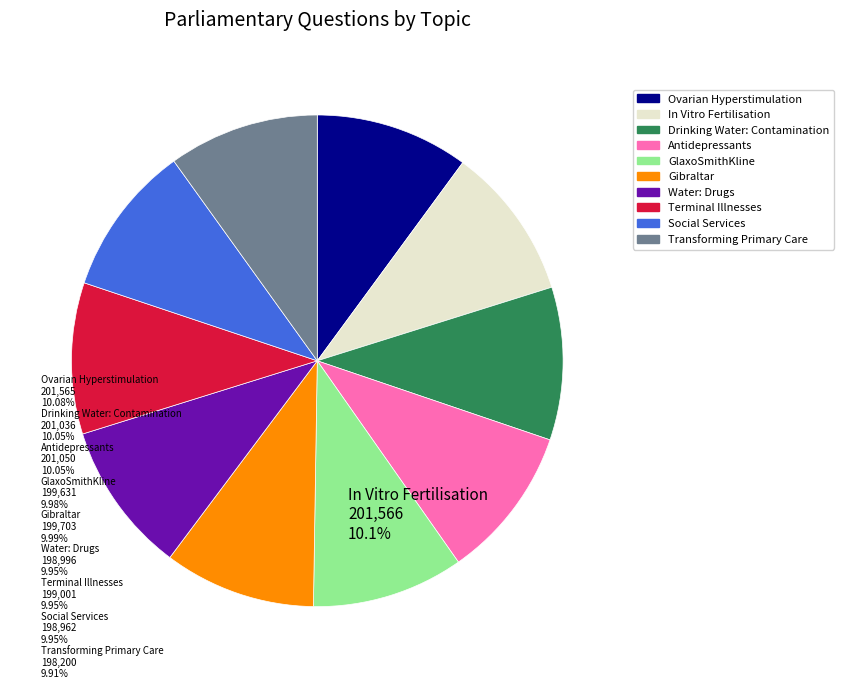

Does Social Services represent more than half of the total?

No